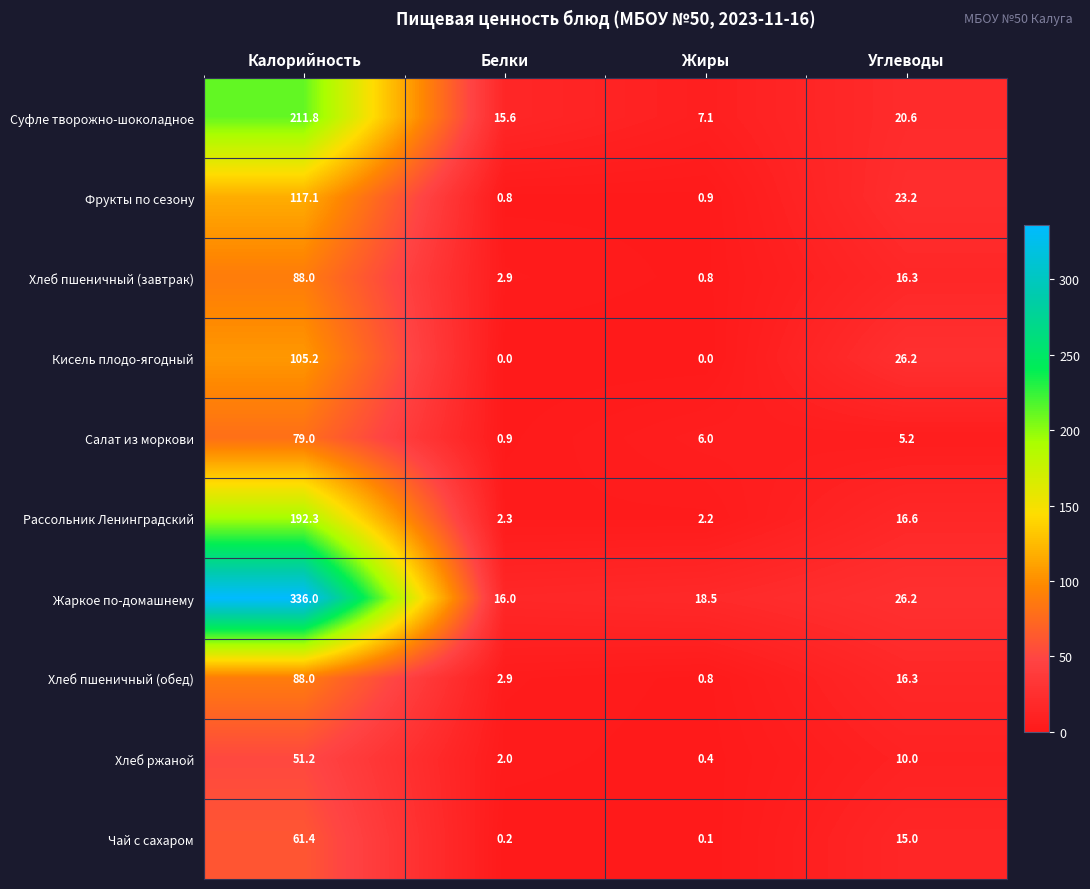

Which series has the largest total across all categories?

Жаркое по-домашнему